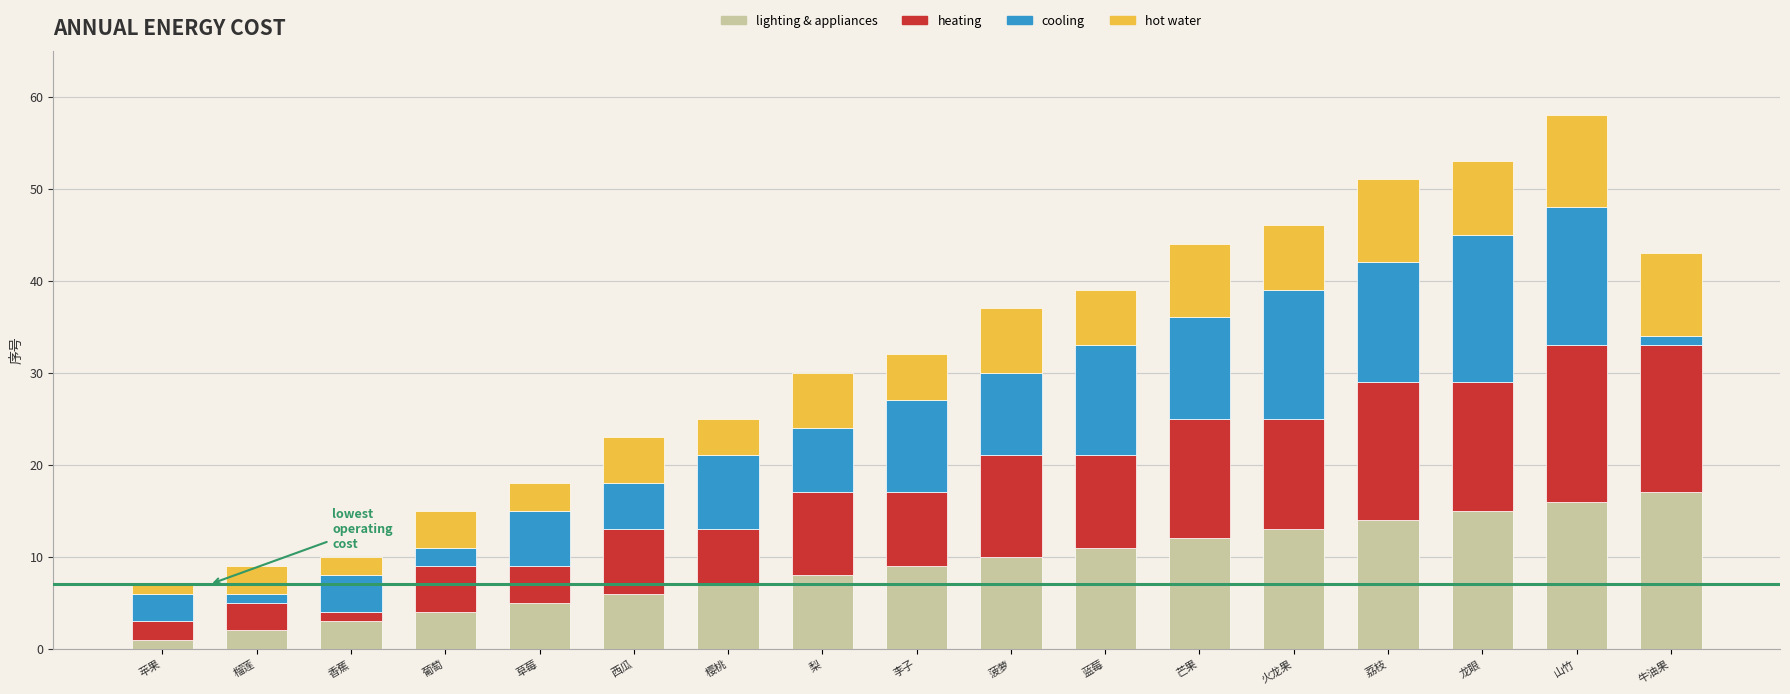

What is the total value across all series at 西瓜?

23